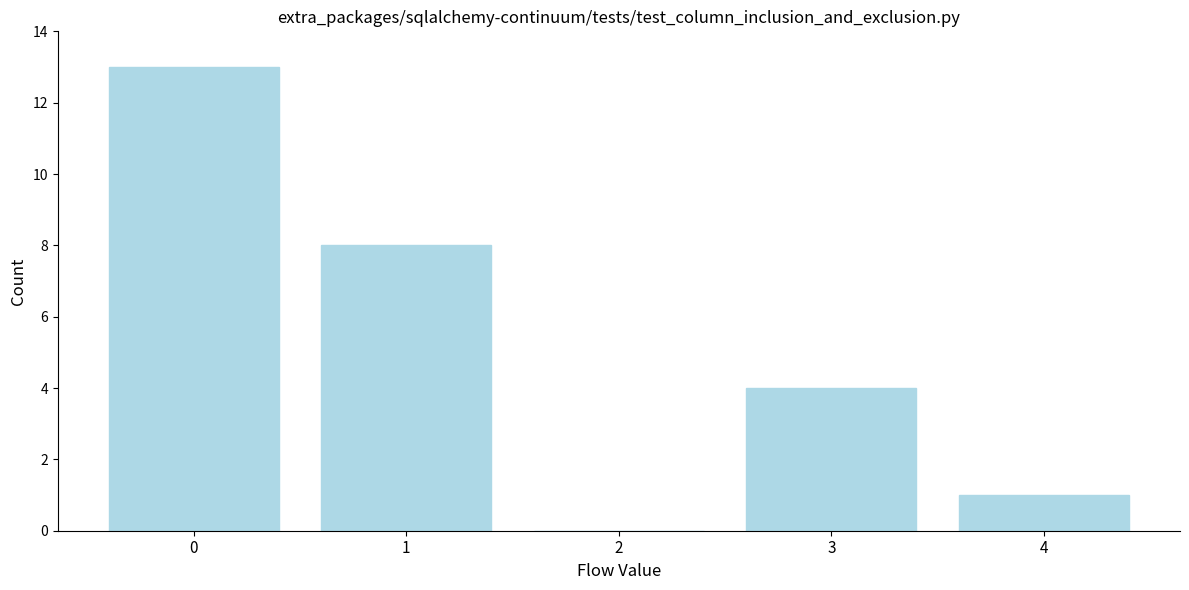

Reading left to right, transcribe this chart: for each bar, give the range it covers on the x-axis and its height. The values are not printed on the chart, so give them approximately, as read against the axis.

-0.5 to 0.5: 13
0.5 to 1.5: 8
1.5 to 2.5: 0
2.5 to 3.5: 4
3.5 to 4.5: 1